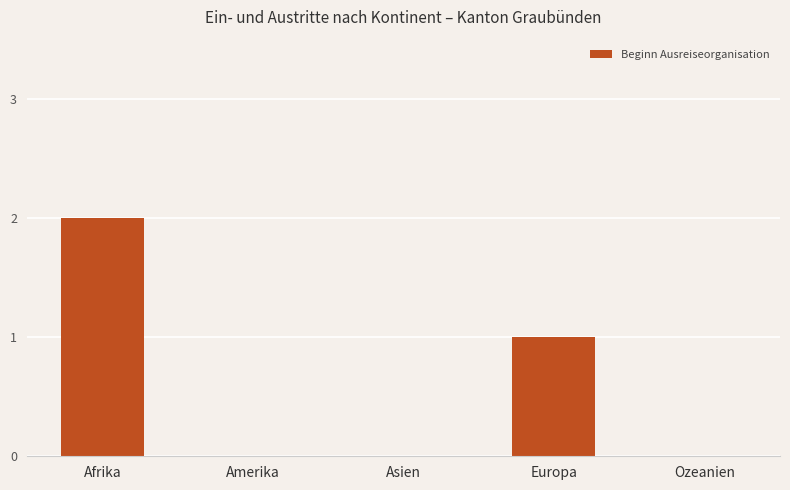

The chart shows a value of 1 at Amerika. True or false?

False